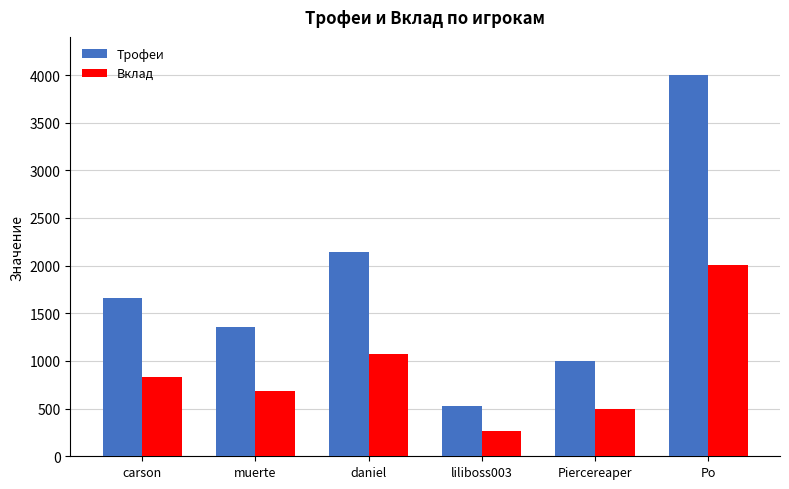

List the labels in order of Трофеи value, smallest first.

liliboss003, Piercereaper, muerte, carson, daniel, Po